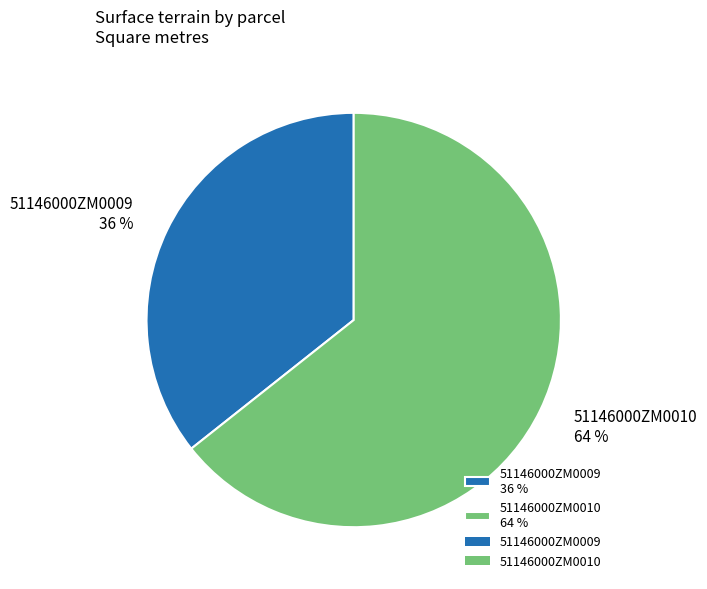

Which slice represents more than half of the pie?

51146000ZM0010